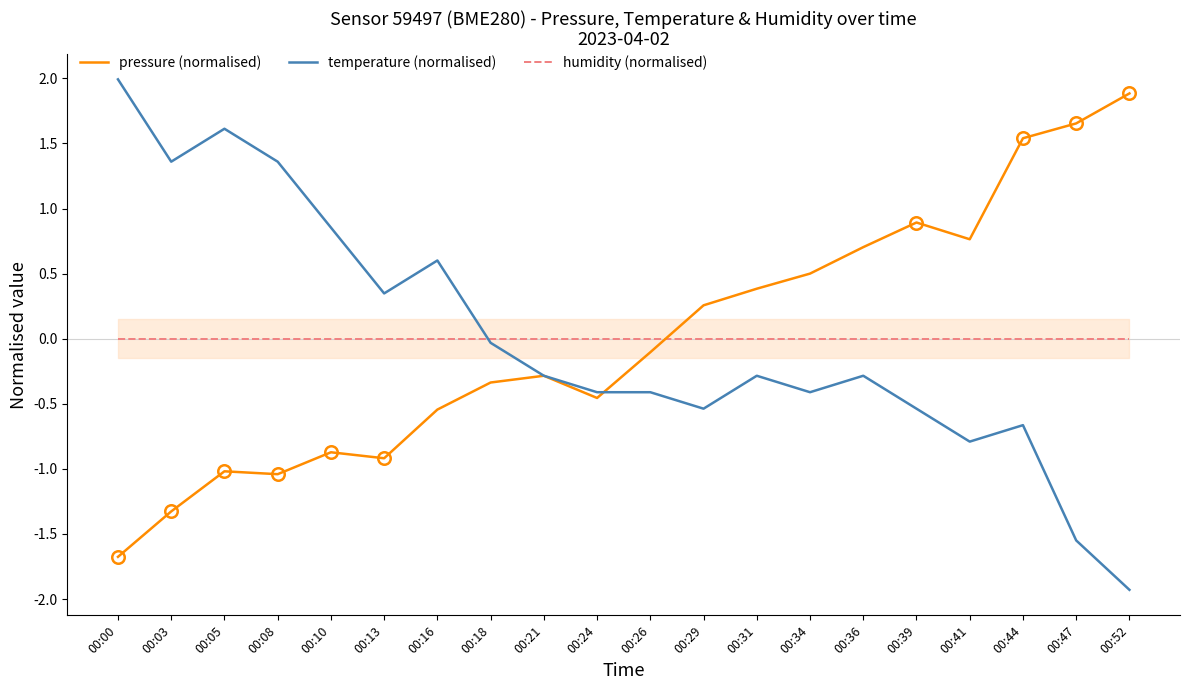

What are all the series names shown in the legend?

pressure (normalised), temperature (normalised), humidity (normalised)